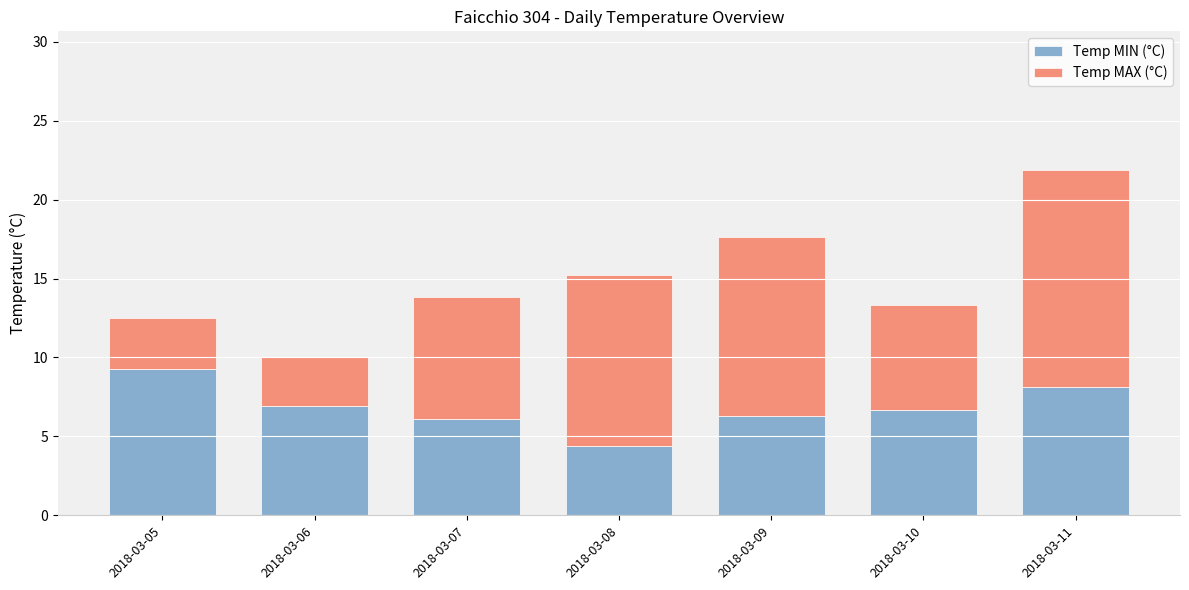

Reading left to right, list the values for the Temp MIN (°C) series.

2018-03-05=9.3	2018-03-06=6.9	2018-03-07=6.1	2018-03-08=4.4	2018-03-09=6.3	2018-03-10=6.7	2018-03-11=8.1